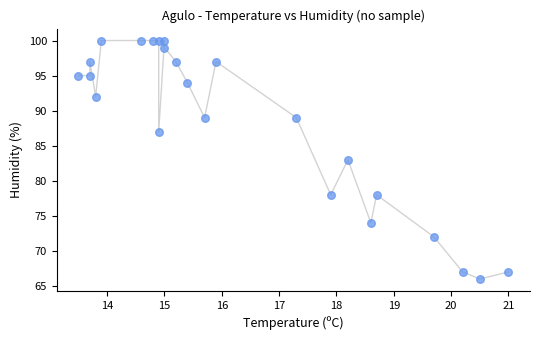

What is the range of Y values (max minus min)?

34